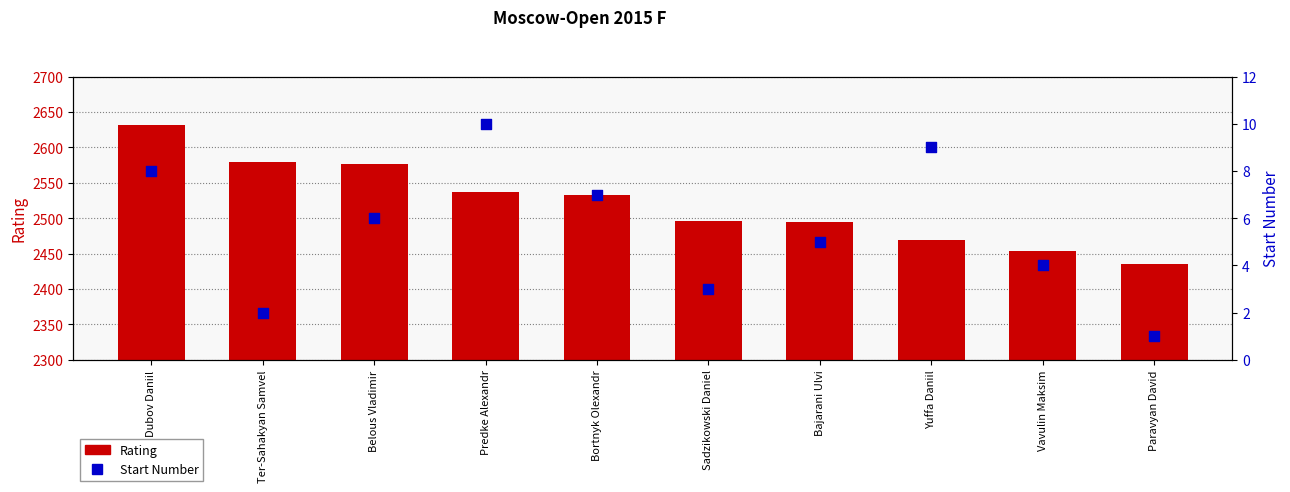

Which series reaches the maximum Y coordinate?

Rating